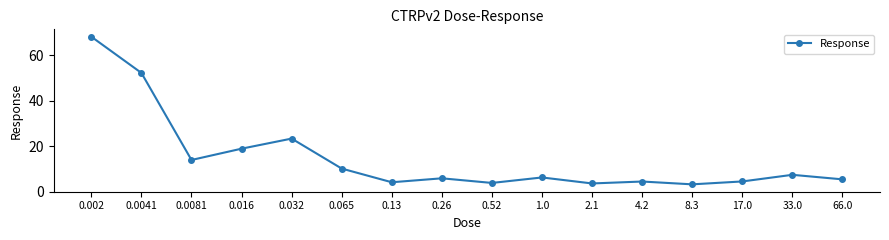

What is the difference between the values at 4.2 and 0.0041?

47.8